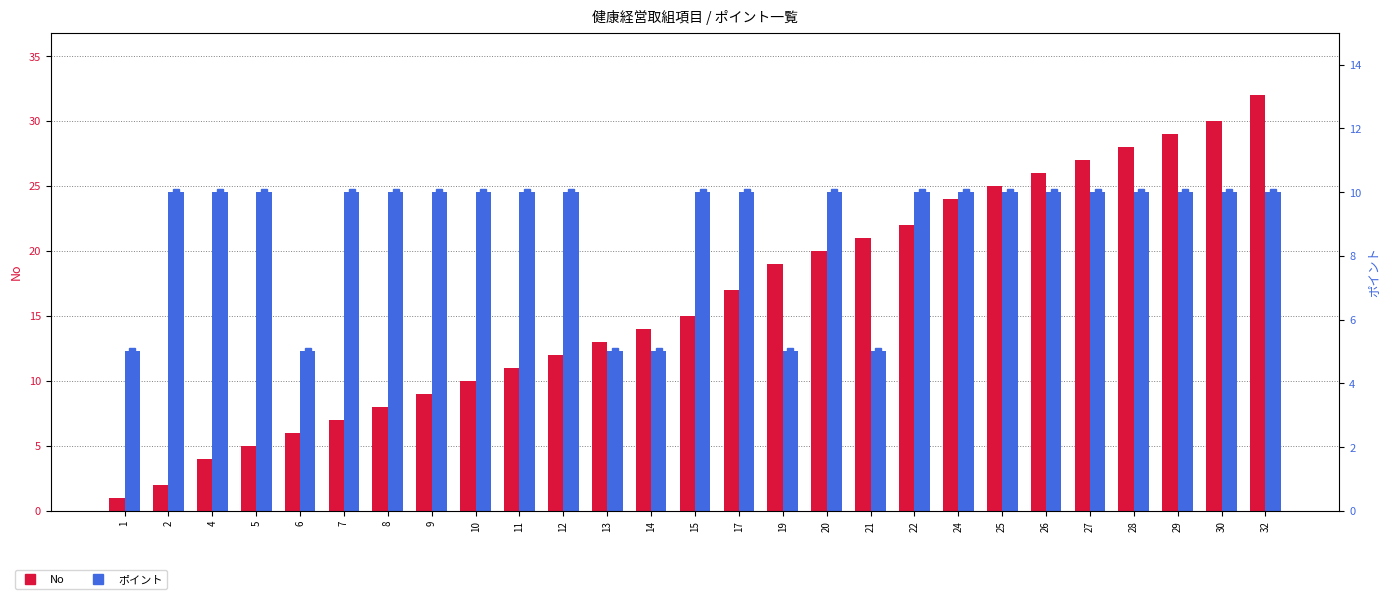

What is the value of the No bar at the 3rd from the left?

4